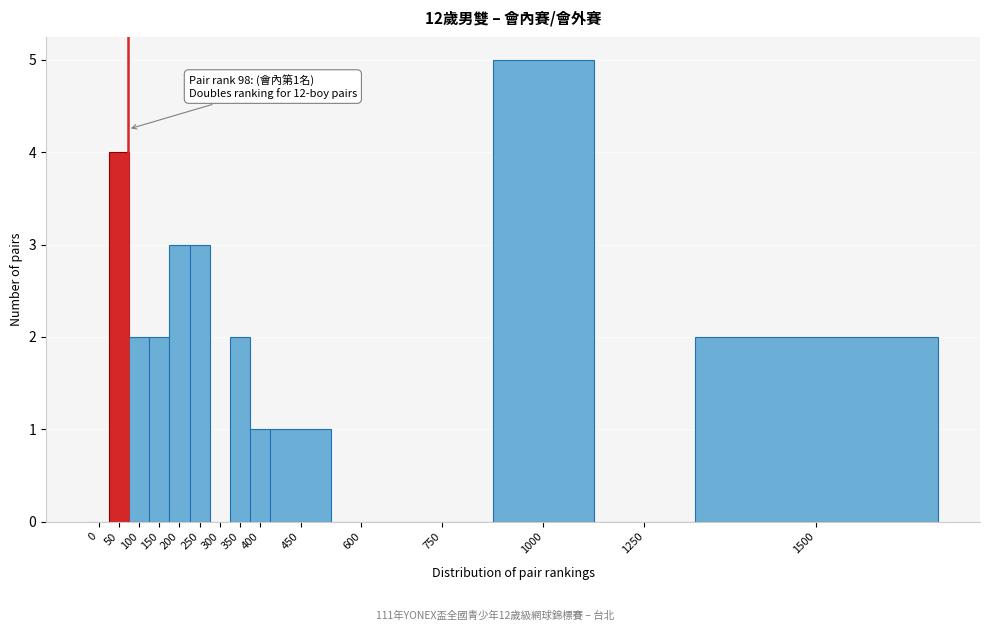

Reading left to right, what are all the values shown in this chart?

0=0	50=4	100=2	150=2	200=3	250=3	300=0	350=2	400=1	450=1	600=0	750=0	1000=5	1250=0	1500=2